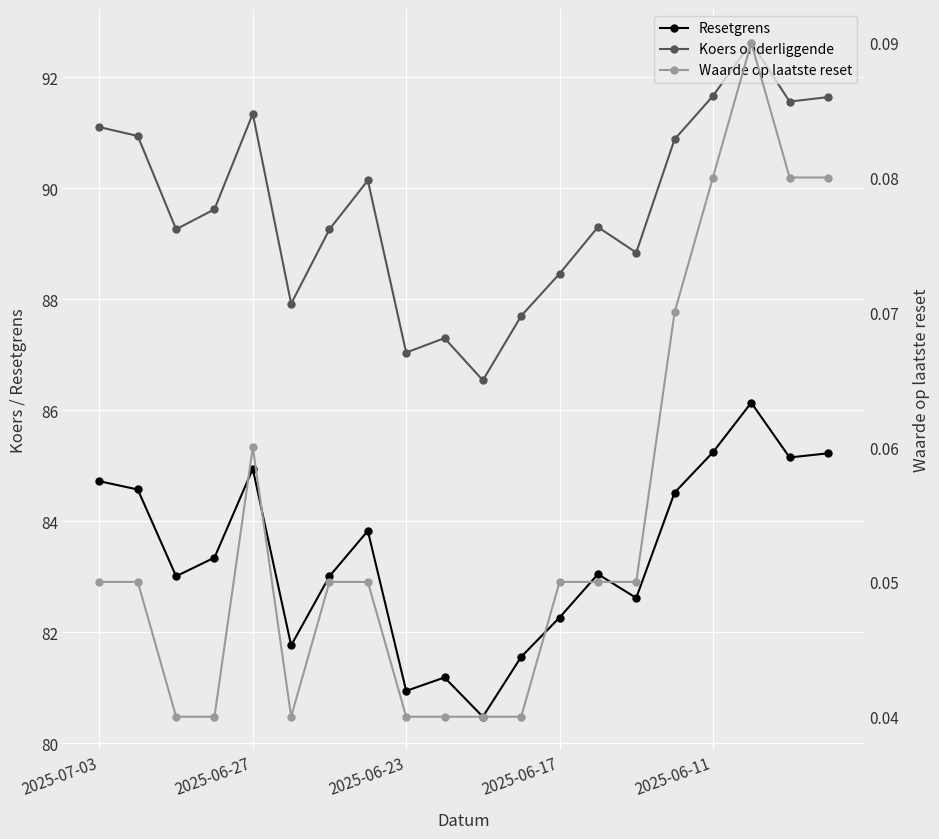

What is the total value across all series at 17?

178.8